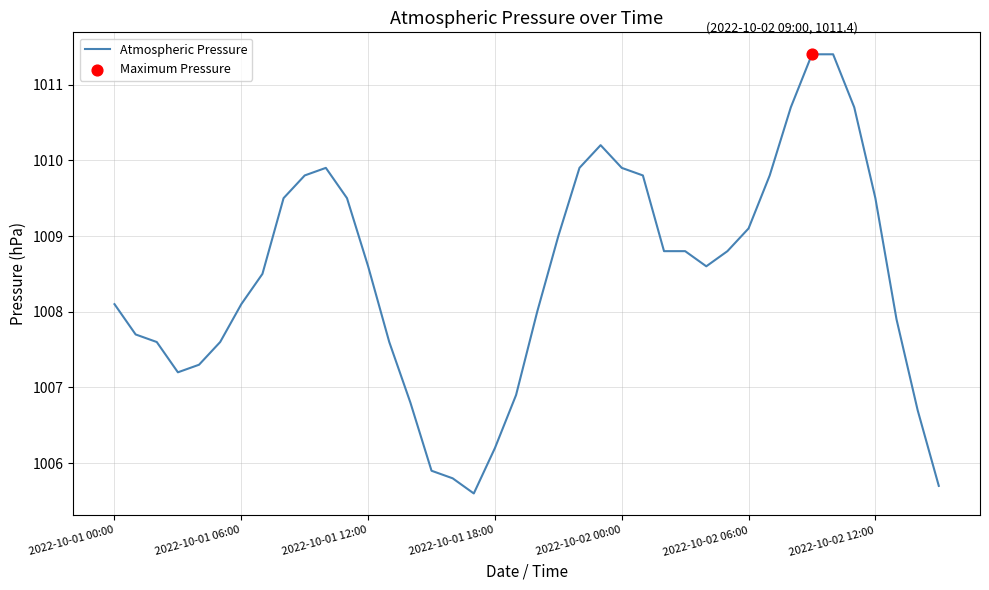

What is the maximum value shown in the chart?

1011.4